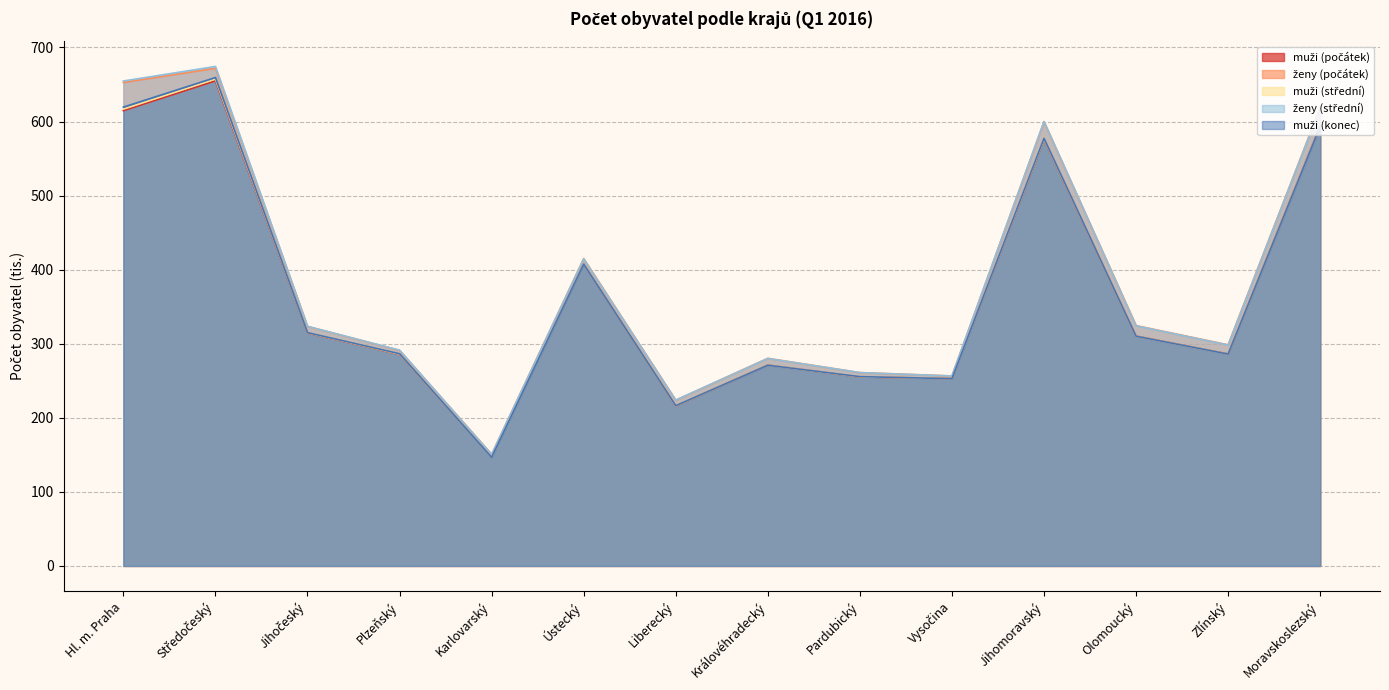

What is the value of the muži (střední) point at the 4th from the left?

286.0